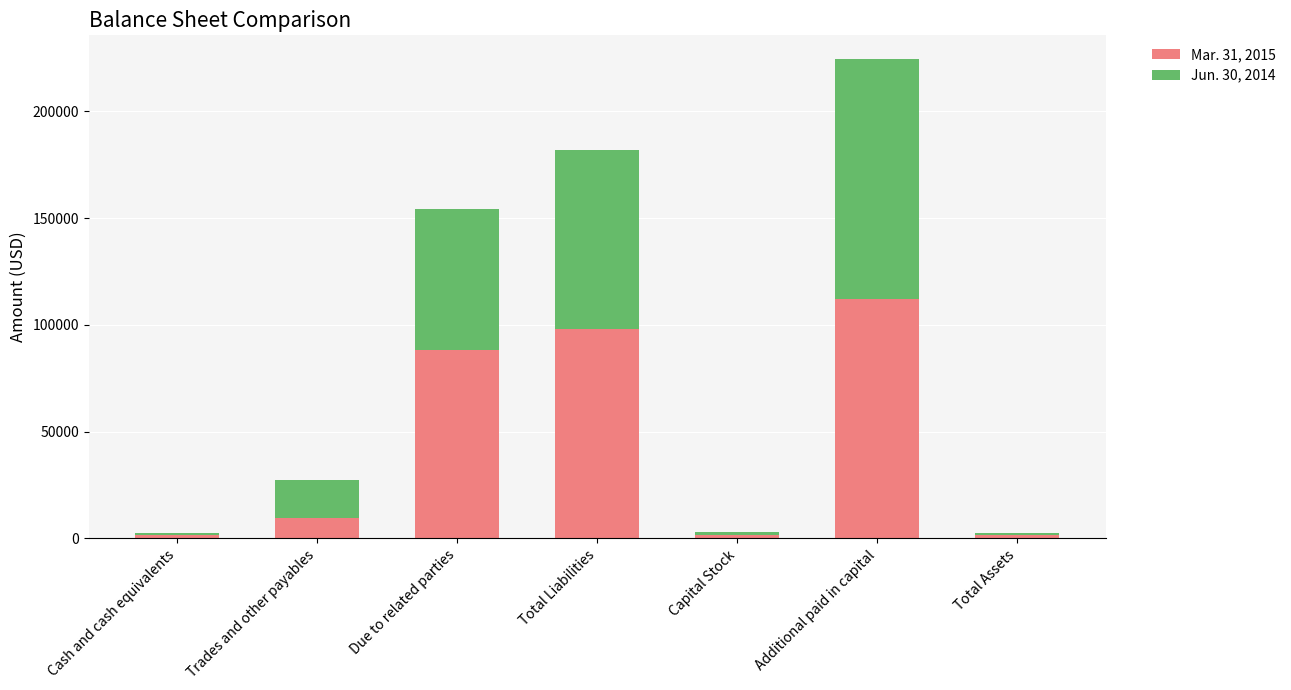

At which category is the sum across all series the highest?

Additional paid in capital